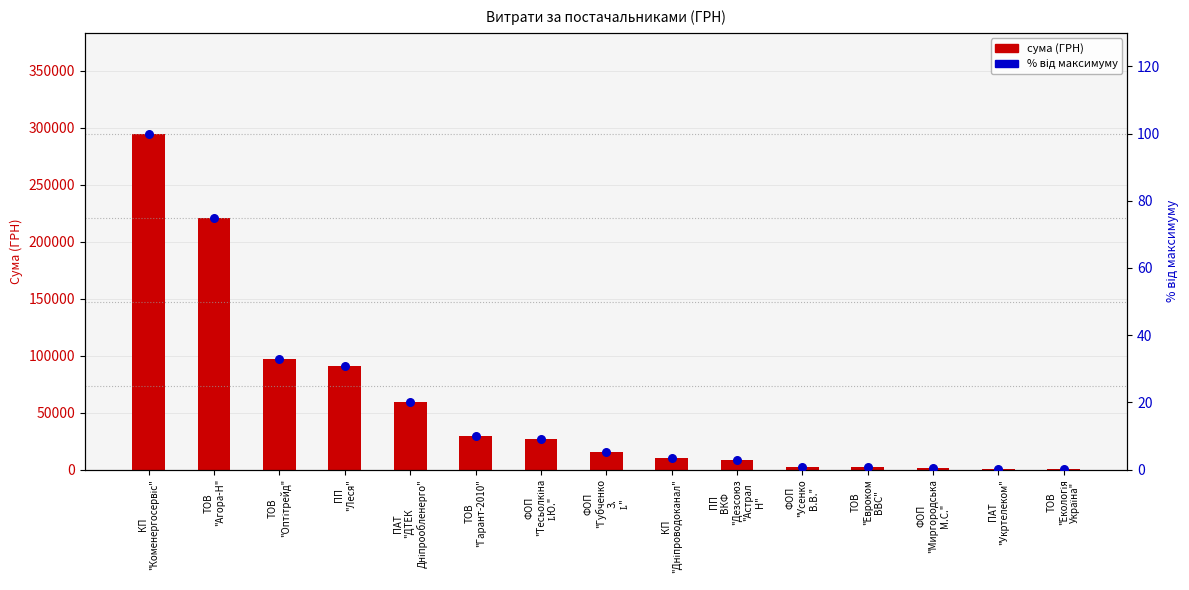

Which series has the largest Y range (max minus min)?

СУМА (ГРН)